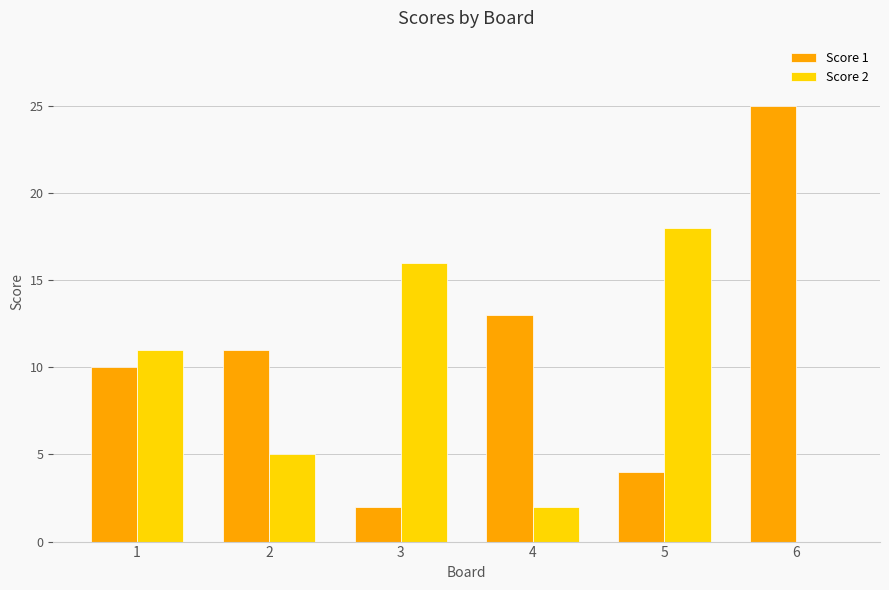

Which series changed the most between 1 and 3?

Score 1